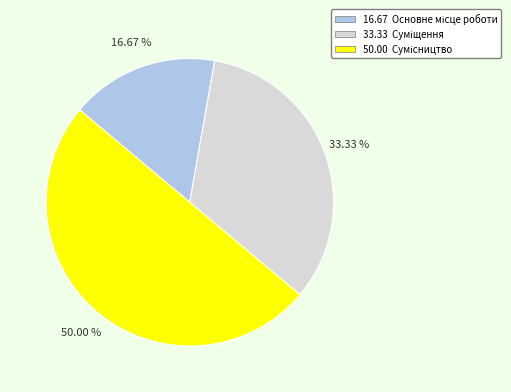

How many slices are in this pie chart?

3